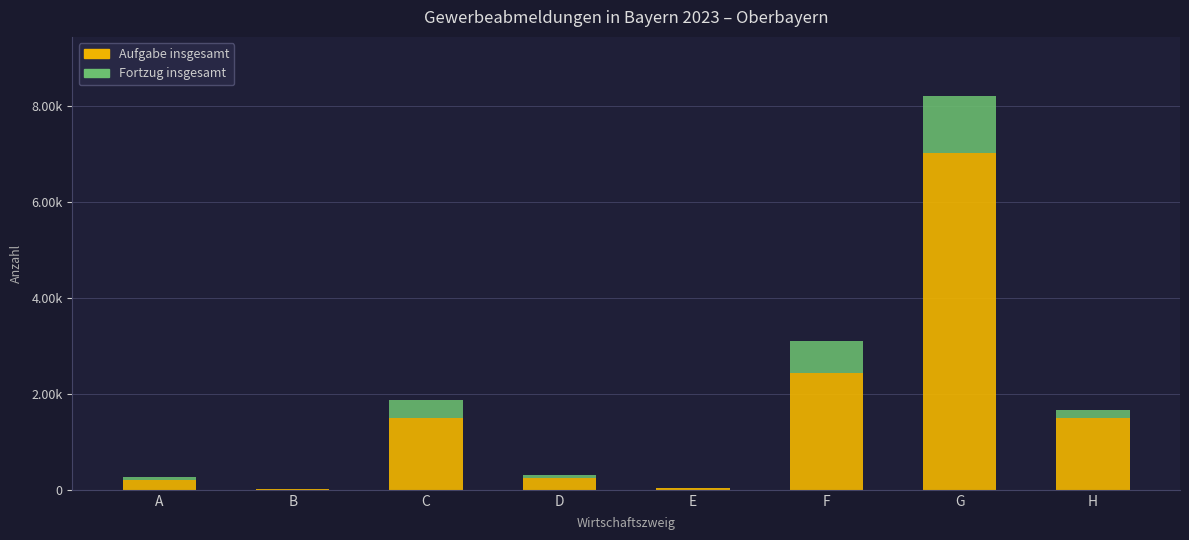

What are all the series names shown in the legend?

Aufgabe insgesamt, Fortzug insgesamt